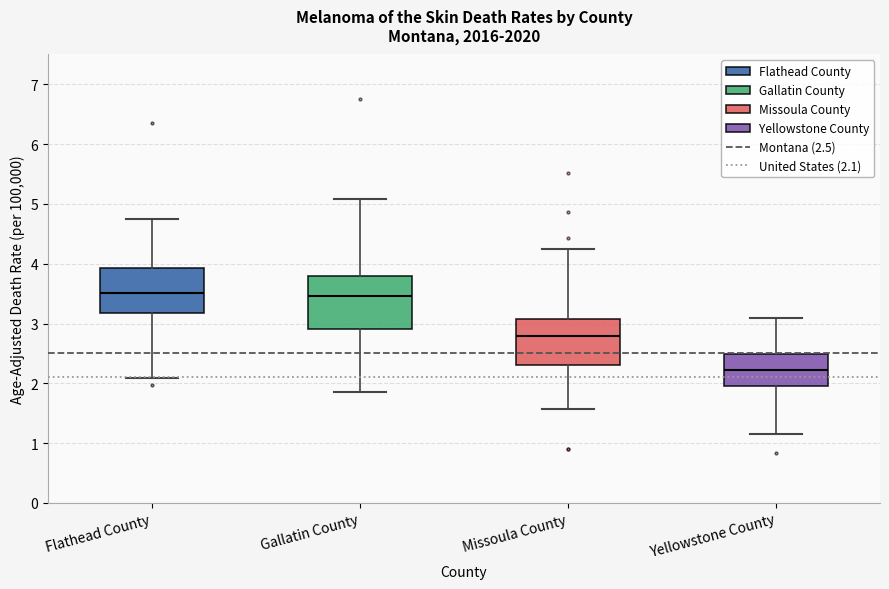

Reading left to right, transcribe this box plot: for each box, give where its median line is, the range the box spans, and where its two whiskers end, as read against the y-axis. The values are not printed on the chart, so give them approximately, as read against the axis.

Flathead County: median 3.5, box 3.2 to 3.9, whiskers 2.1 to 4.7
Gallatin County: median 3.5, box 2.9 to 3.8, whiskers 1.9 to 5.1
Missoula County: median 2.8, box 2.3 to 3.1, whiskers 1.6 to 4.2
Yellowstone County: median 2.2, box 1.9 to 2.5, whiskers 1.2 to 3.1